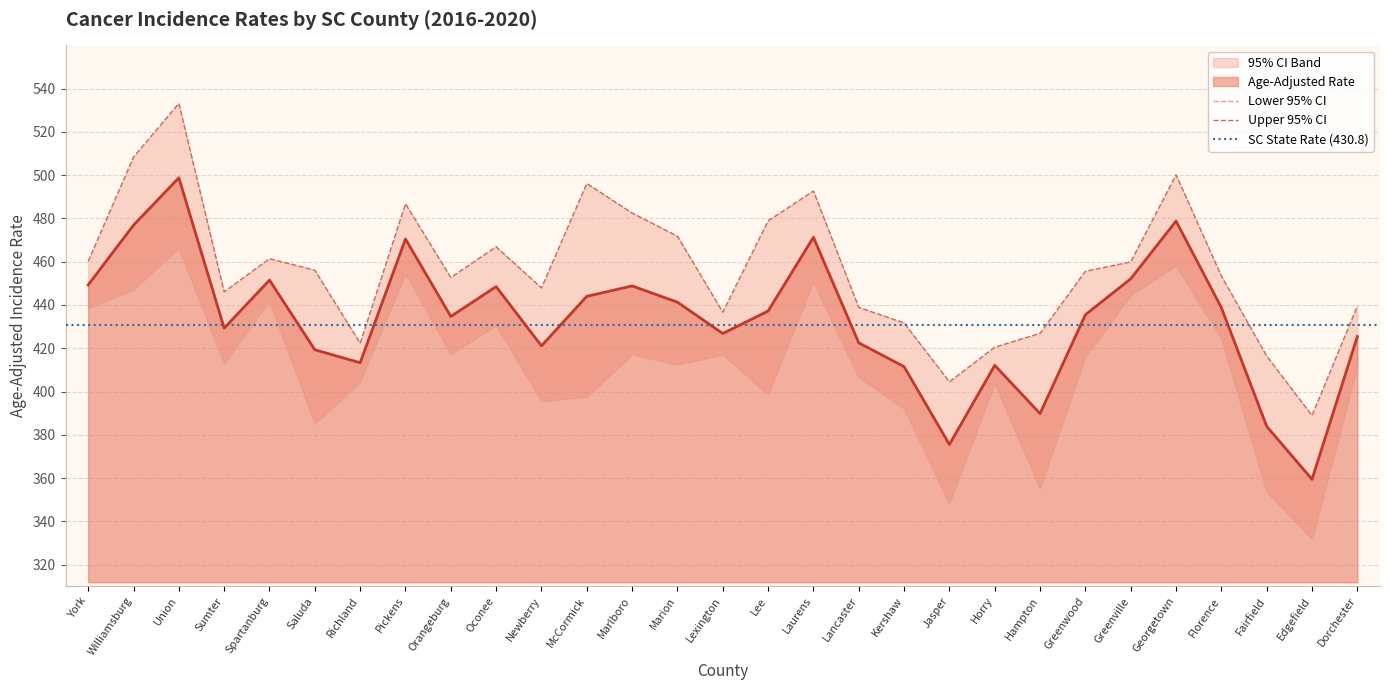

Which label corresponds to the largest value in the chart?

Union